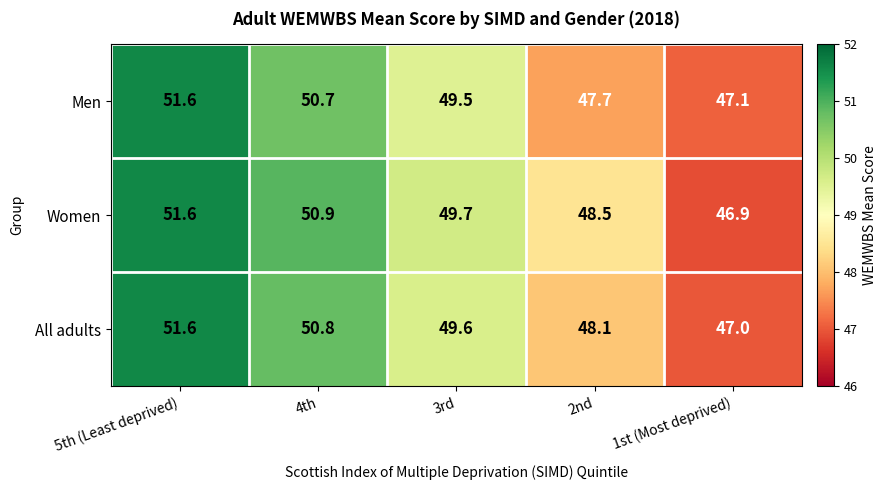

List the series in order of their overall mean, lowest first.

Men, All adults, Women